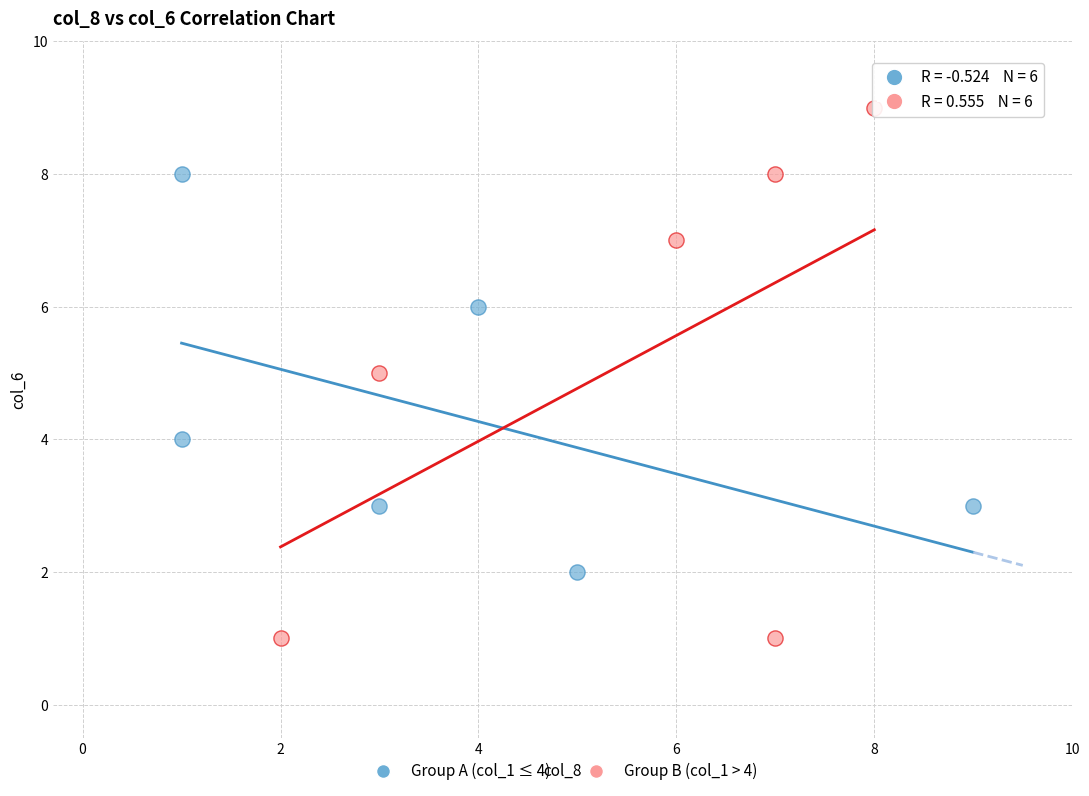

Which series reaches the maximum Y coordinate?

Group B (col_1 > 4)